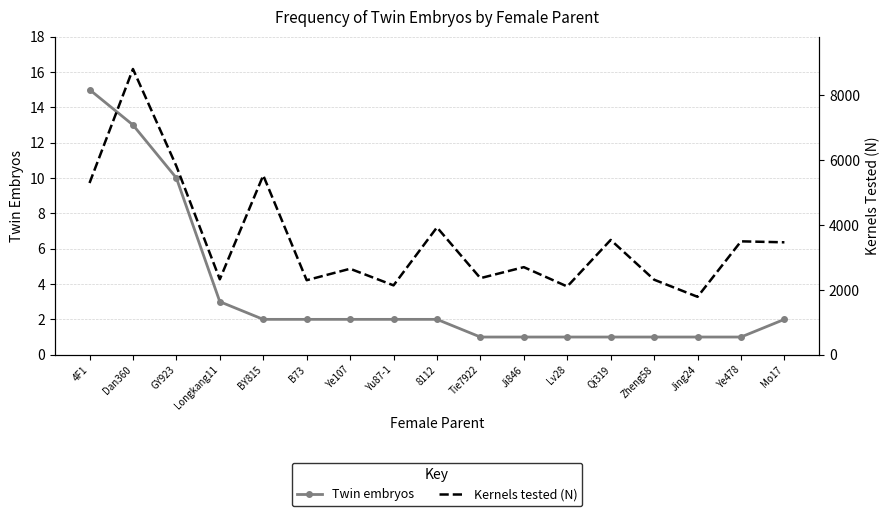

Reading left to right, transcribe all the data shown in this chart.

Twin embryos: 15	13	10	3	2	2	2	2	2	1	1	1	1	1	1	1	2
Kernels tested (N): 5296	8813	5816	2326	5531	2298	2651	2139	3928	2361	2701	2104	3541	2314	1786	3497	3467